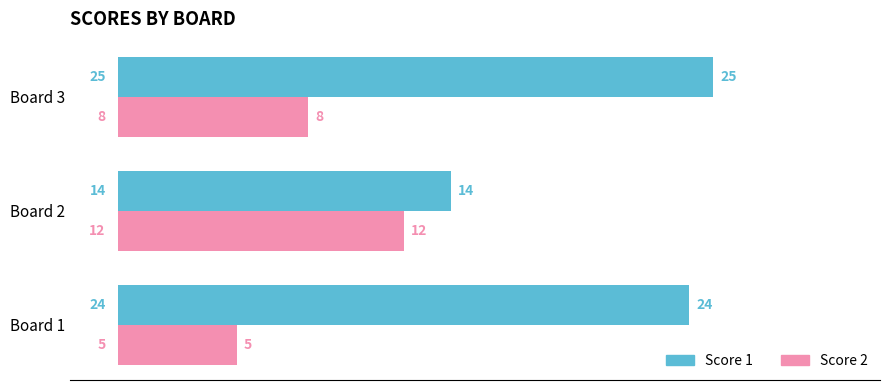

What is the difference between the maximum and minimum values in the Score 2 series?

7